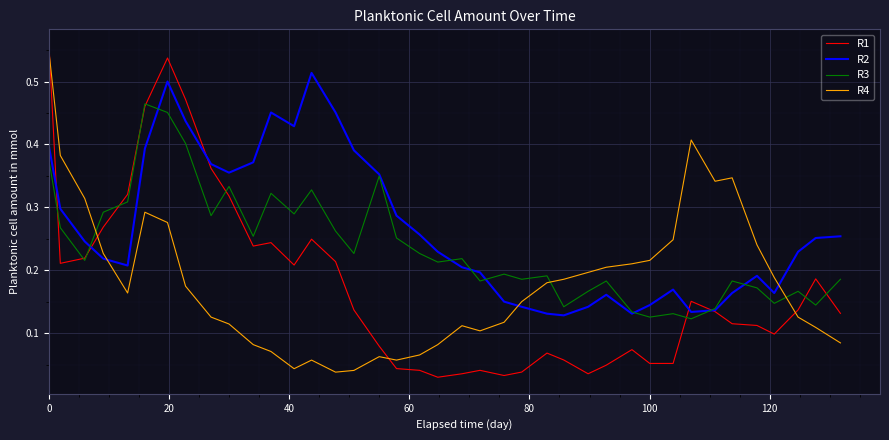

Count the R2 values in the range 0 to 1.

39